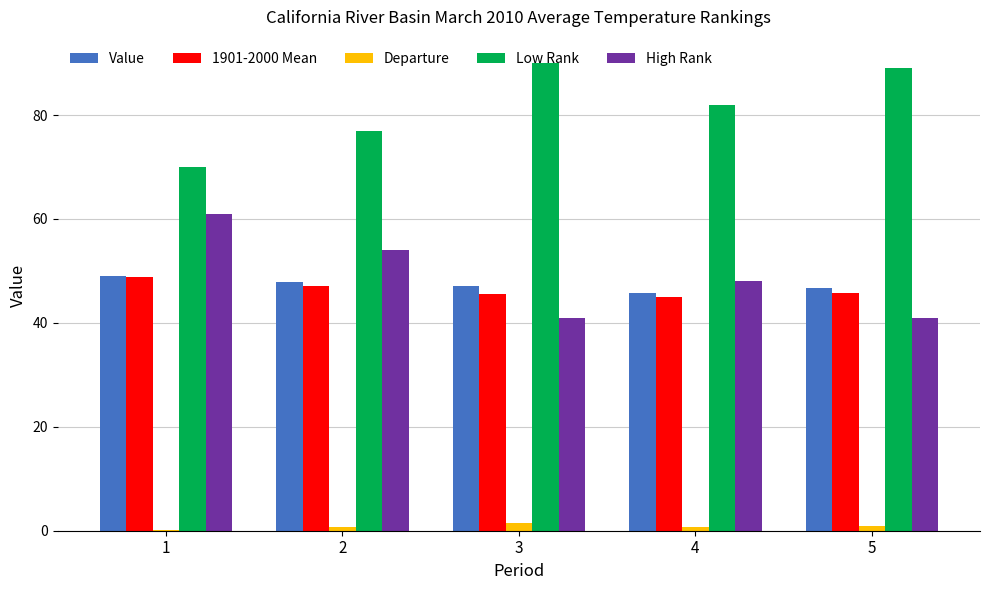

Is it true that Value equals 72.2 at 2?

False